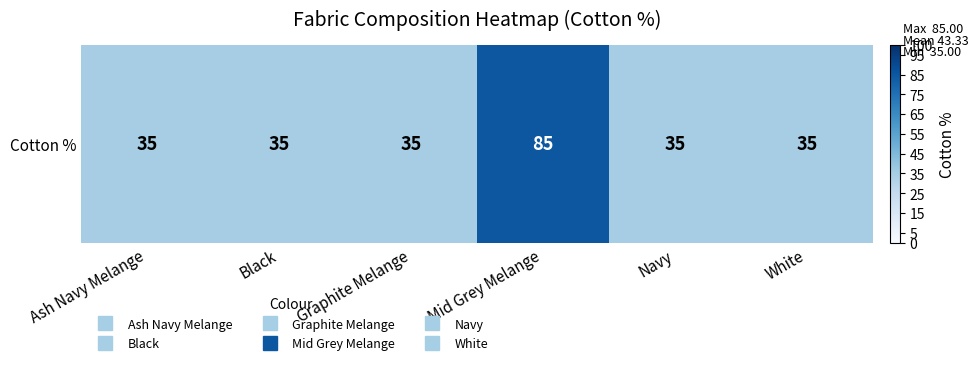

The value at White is 35. True or false?

True